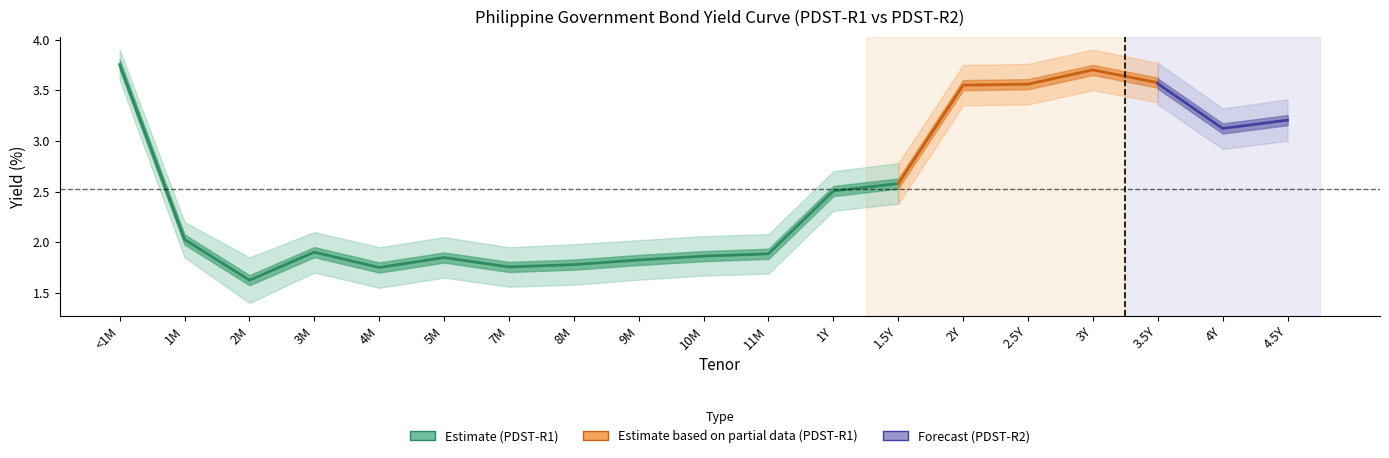

Is the value of PDST-R2 at 1Y greater than the value of PDST-R1_lower at 1.5Y?

Yes